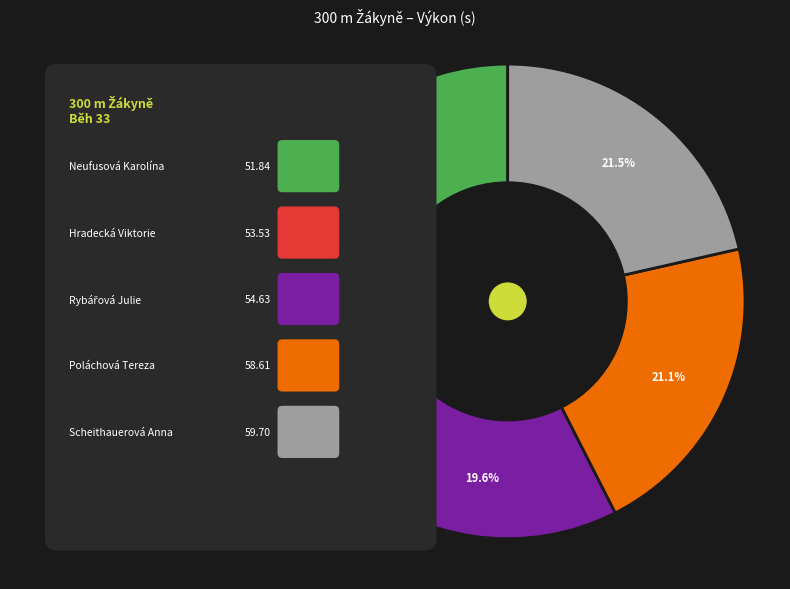

True or false: Scheithauerová Anna accounts for 21% of the total.

True